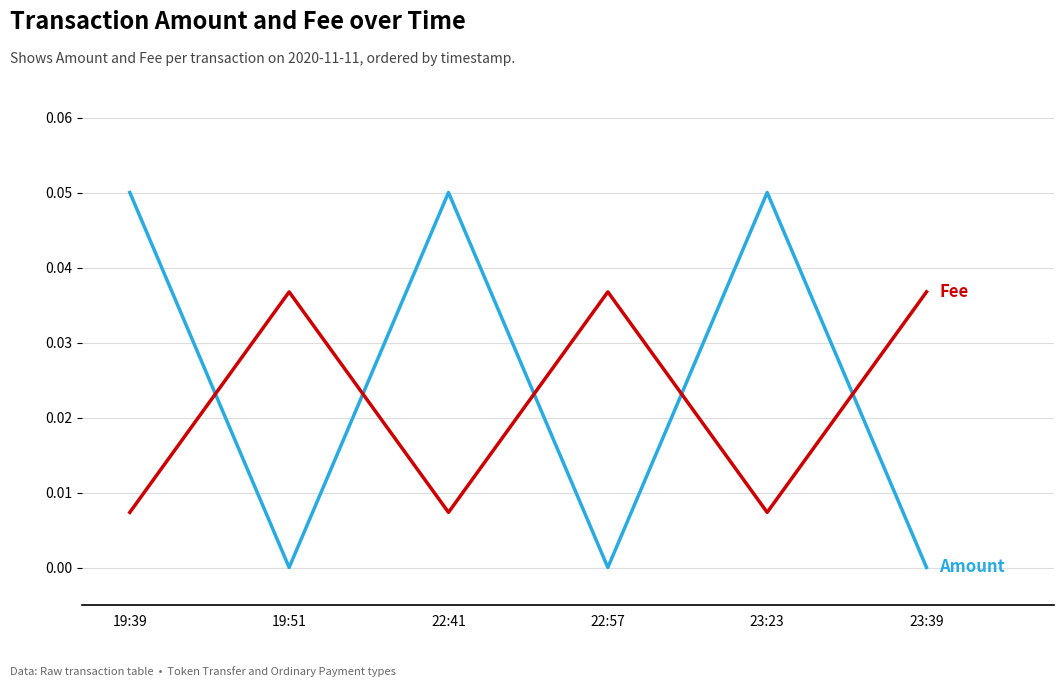

Is this an area chart (filled region under the line)?

No